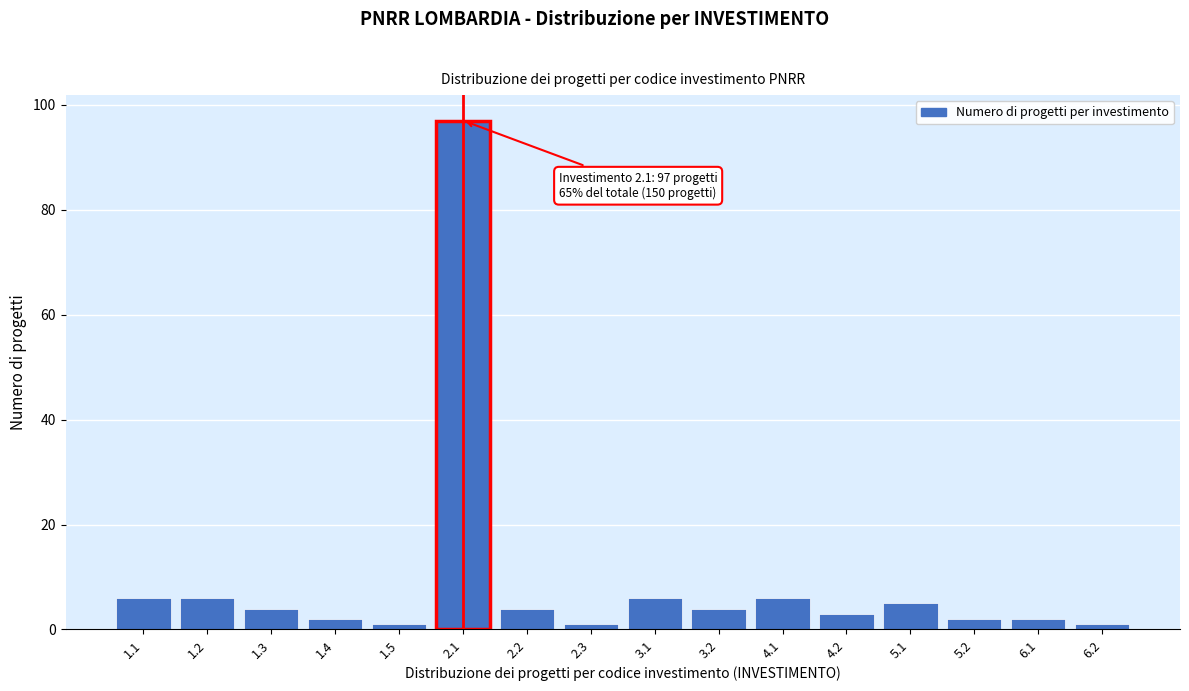

Reading left to right, what are all the values shown in this chart?

1.1=6	1.2=6	1.3=4	1.4=2	1.5=1	2.1=97	2.2=4	2.3=1	3.1=6	3.2=4	4.1=6	4.2=3	5.1=5	5.2=2	6.1=2	6.2=1